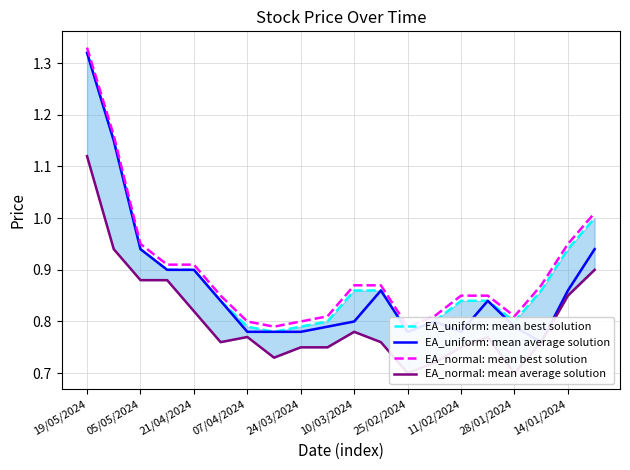

What is the maximum value for EA_uniform: mean average solution?

1.3